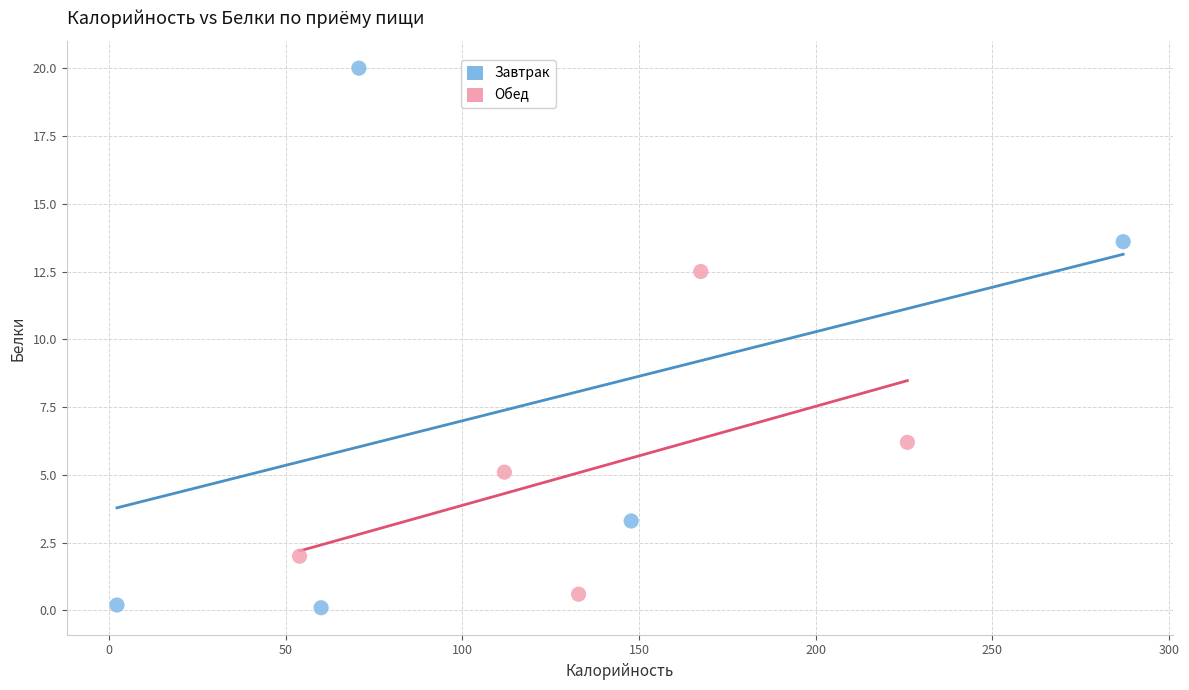

Which series has the widest spread of Y values?

Завтрак